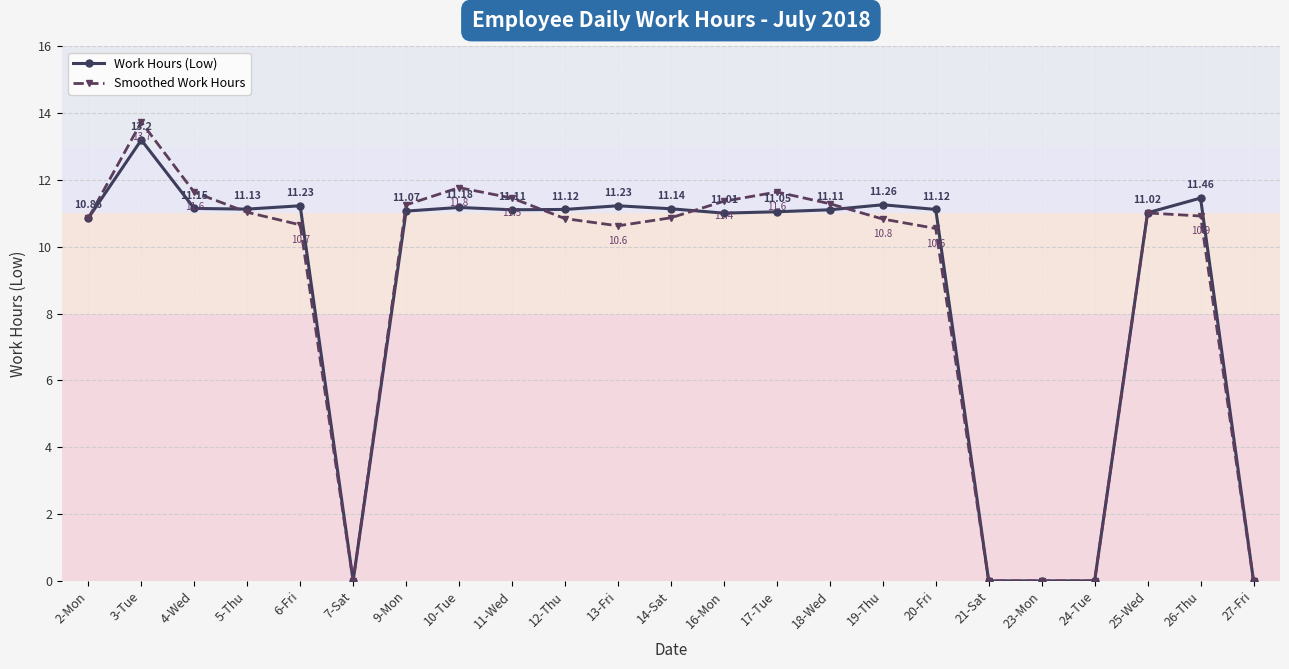

Is the value of Smoothed Work Hours at 12-Thu greater than the value of Work Hours (Low) at 24-Tue?

Yes